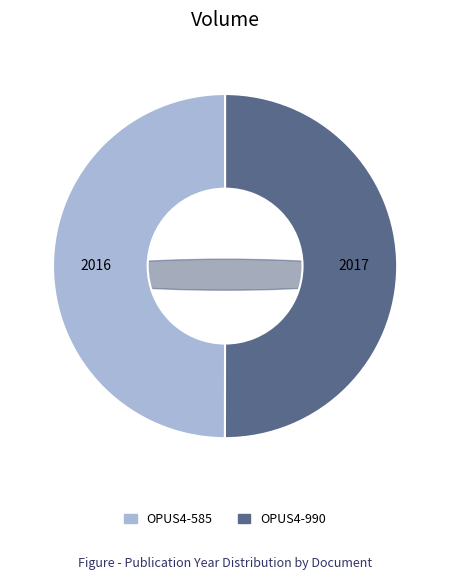

Do OPUS4-990 and OPUS4-585 together represent more than half of the pie?

Yes